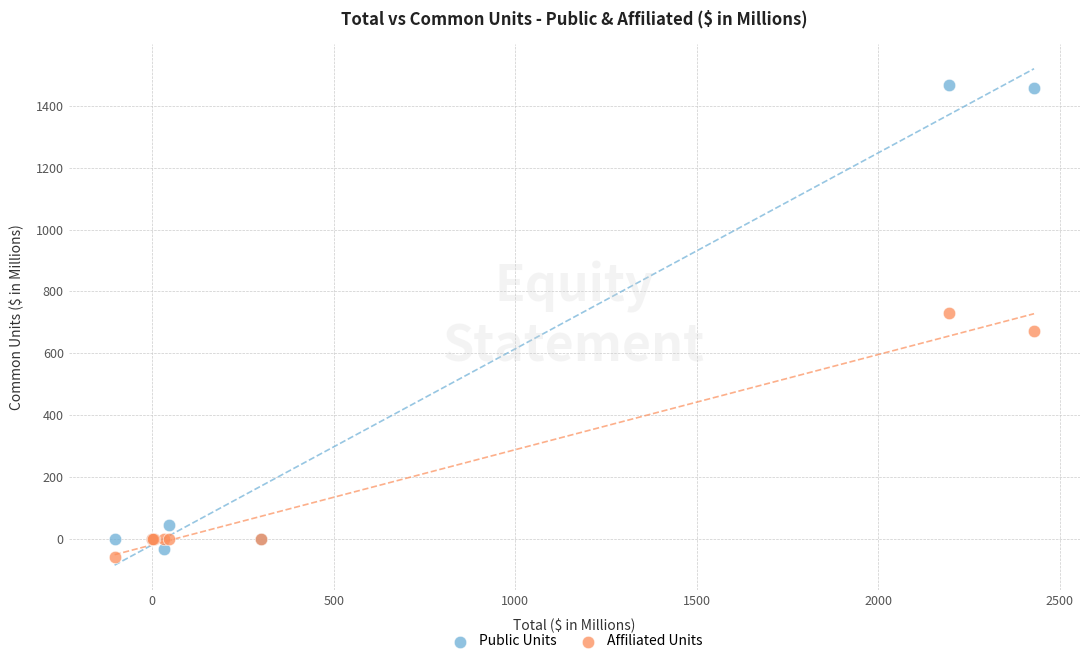

What is the X range (max minus min) for the scatter plot?

2533